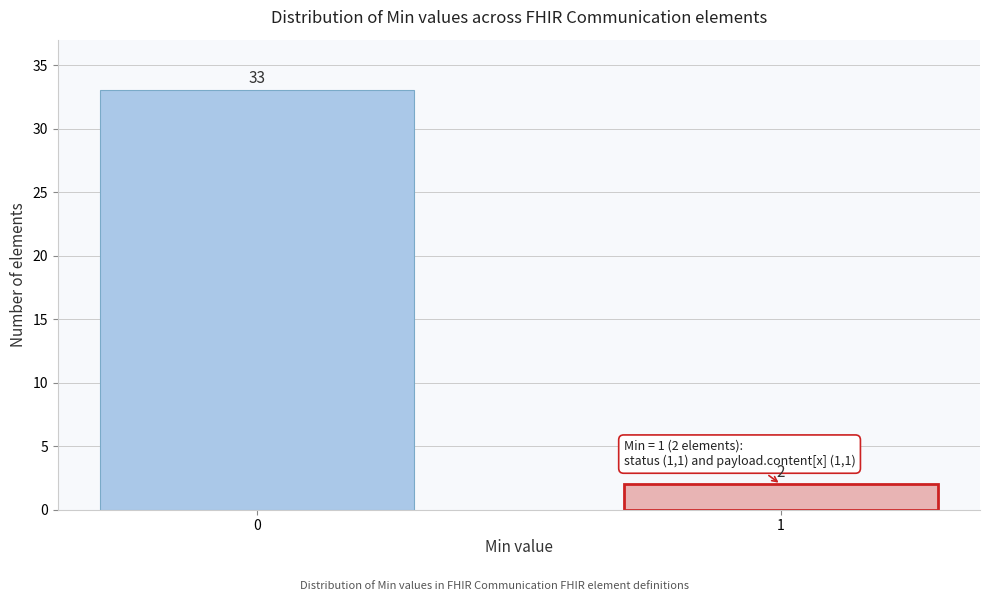

Reading left to right, transcribe all the data shown in this chart.

0=33	1=2